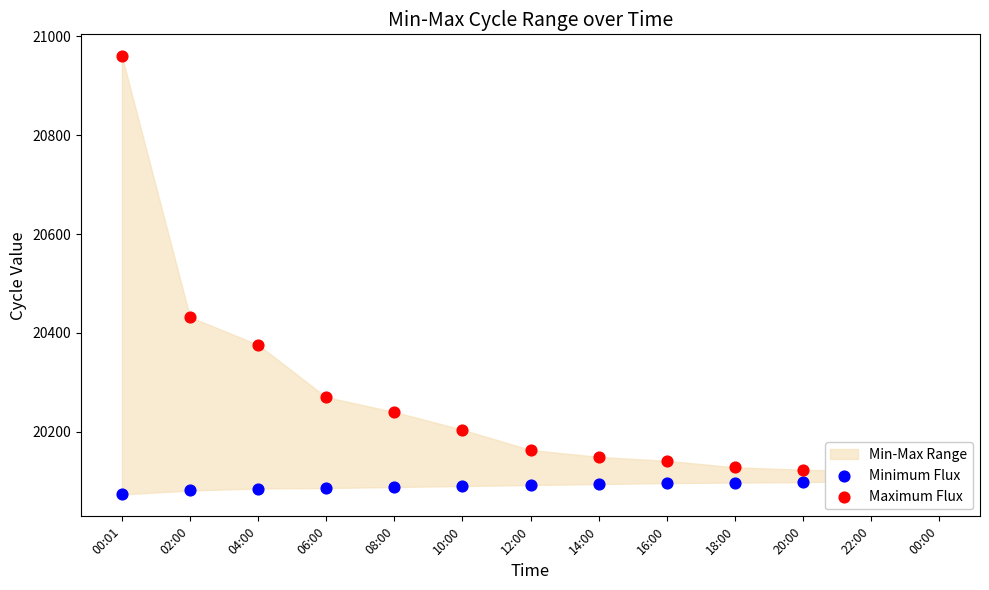

What is the total value across all series at 00:00?

40218